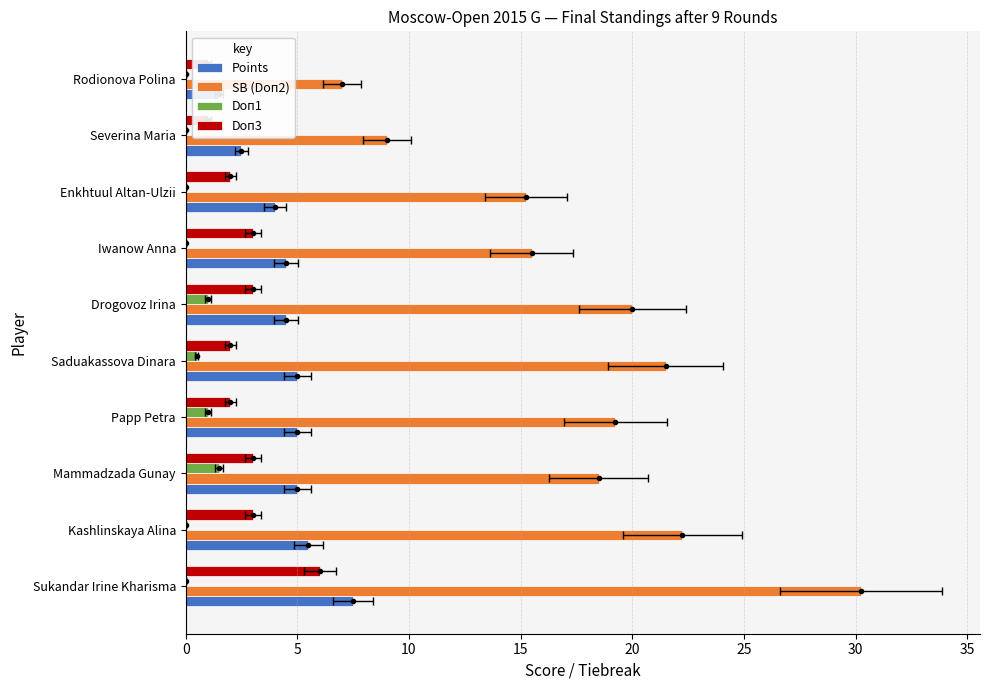

Which series has the widest spread of values?

SB (Doп2)